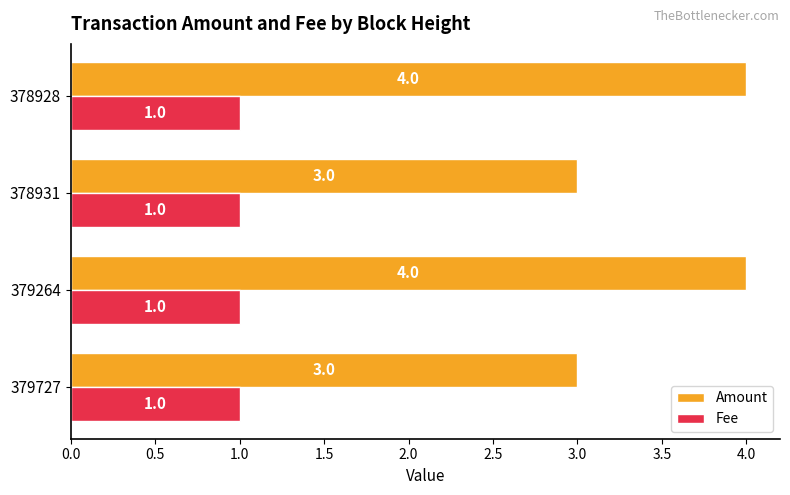

What is the total value across all series at 379727?

4